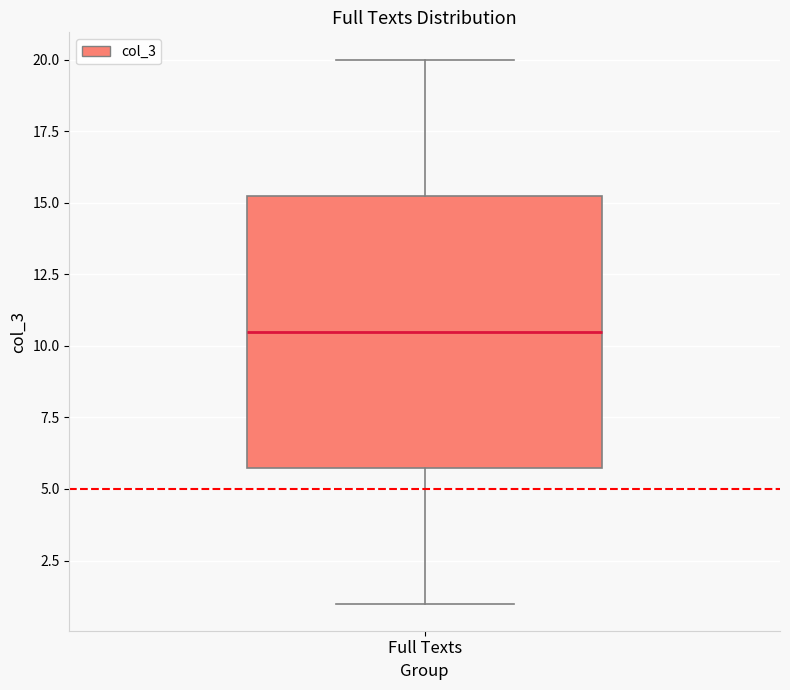

Read this box plot against the y-axis: the position of the median line, the range covered by the box, and the ends of both whiskers. The values are not printed on the chart, so give them approximately, as read against the axis.

median 10.5, box 6.0 to 15.5, whiskers 1.0 to 20.0